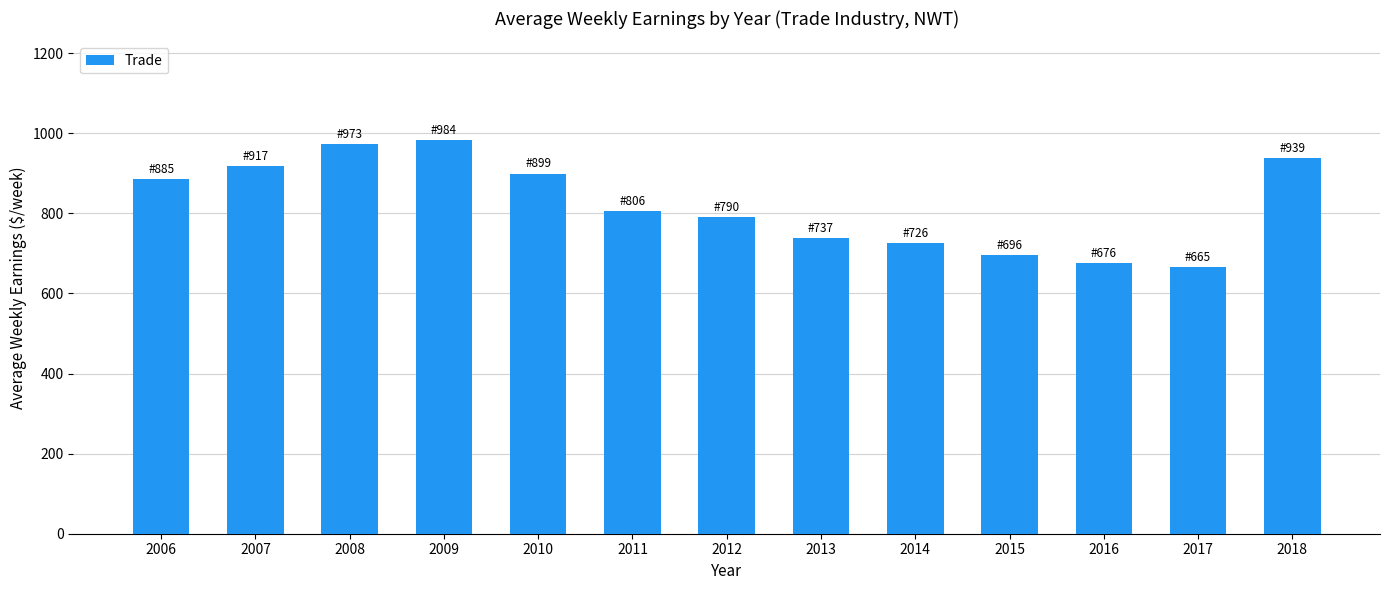

What is the minimum value shown in the chart?

665.4